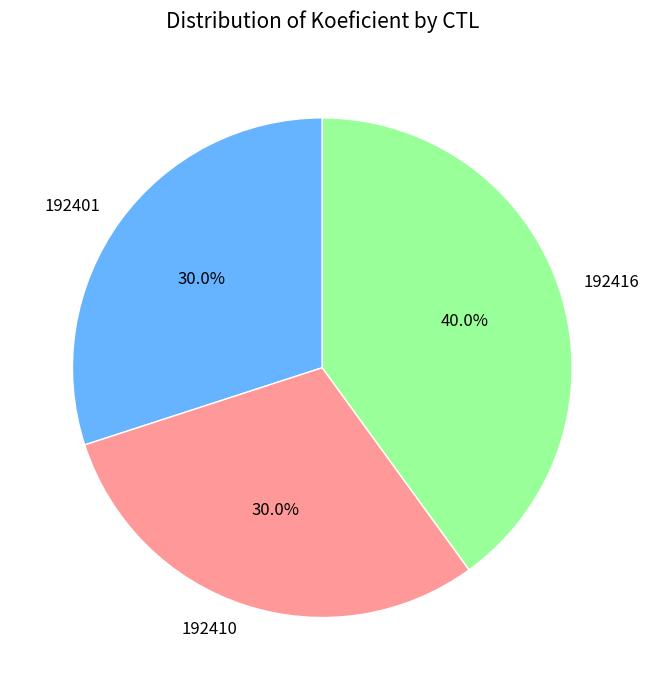

Between 192416 and 192401, which is larger?

192416